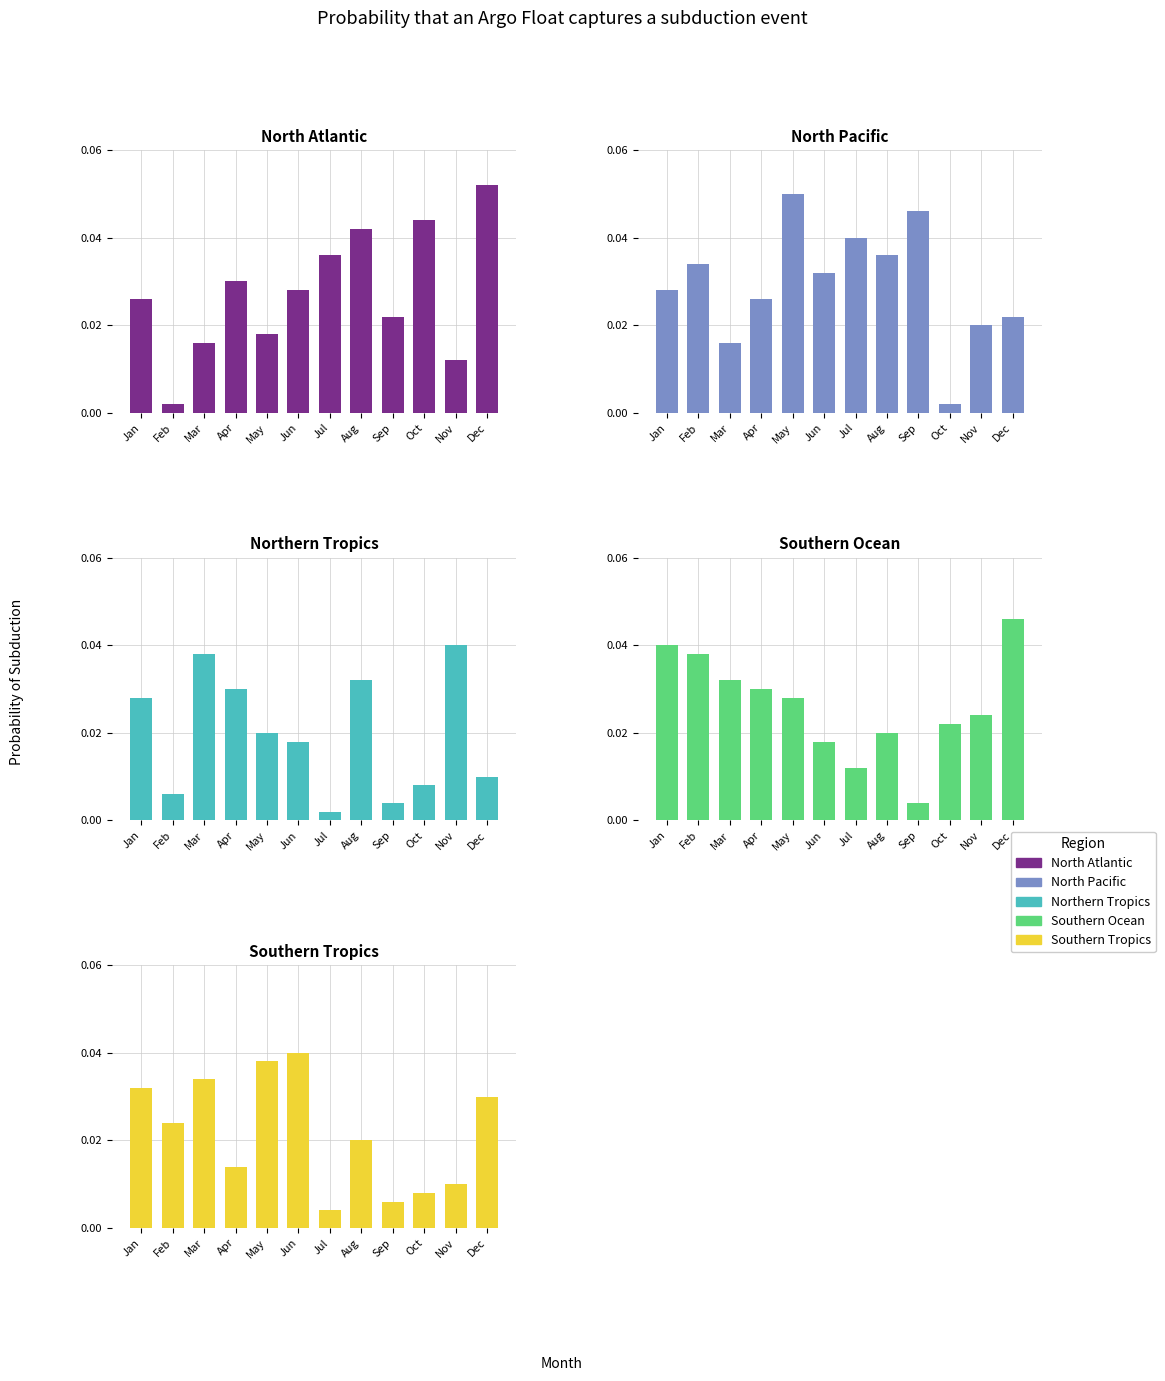

Does the chart contain stacked bars?

No